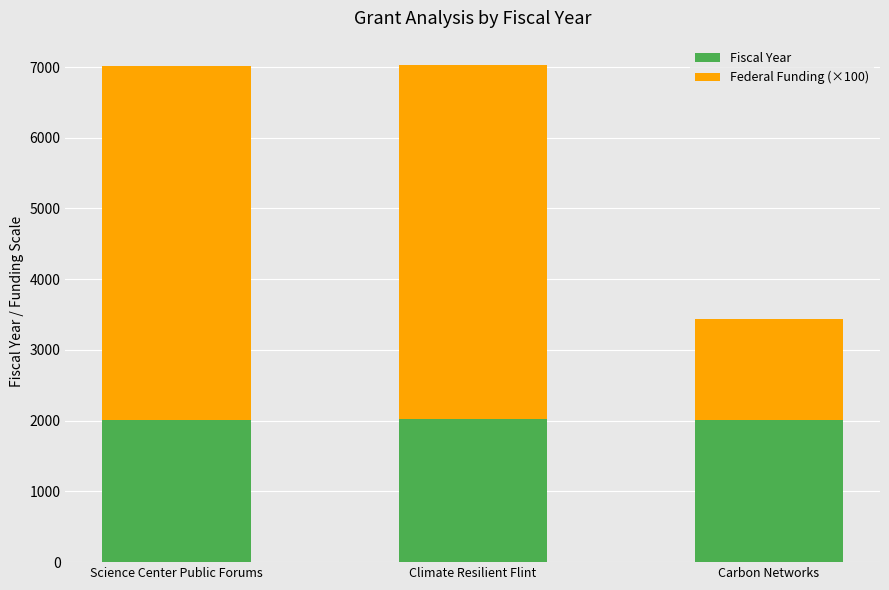

The value of Fiscal Year at Science Center Public Forums is 1259.2. True or false?

False